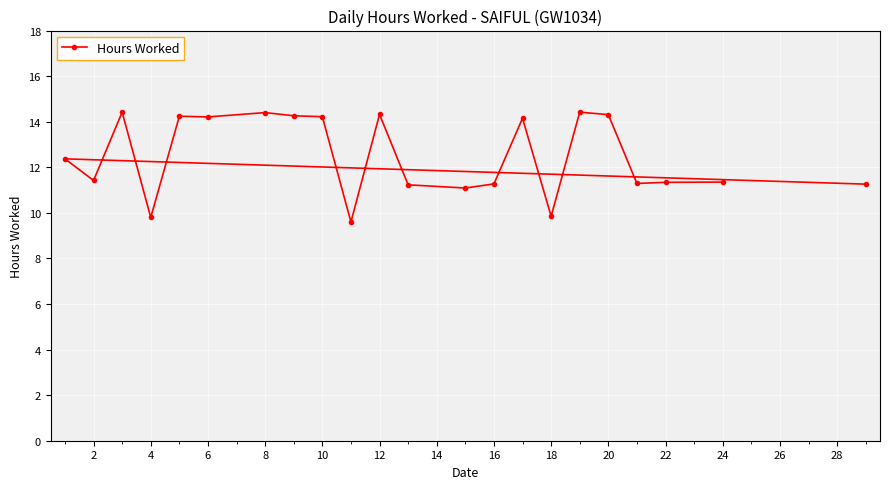

What value does the data have at 20?

14.3